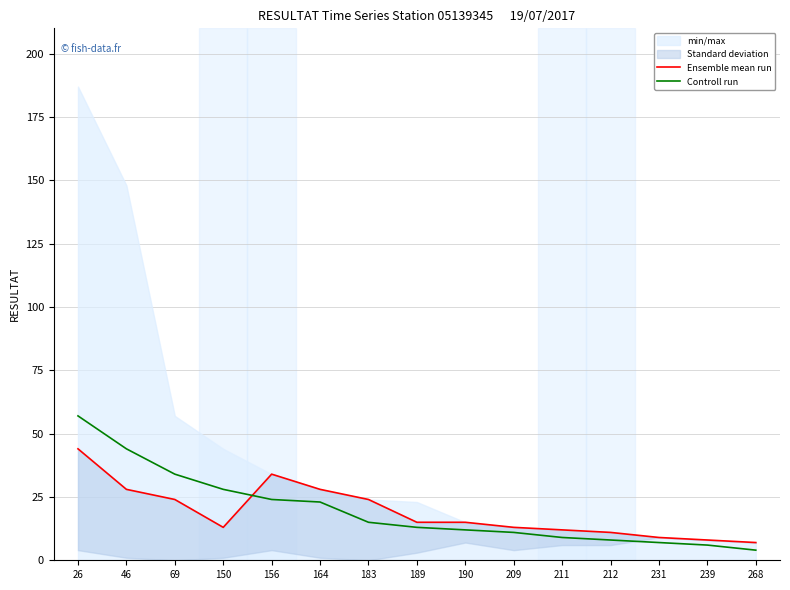

Reading left to right, transcribe all the data shown in this chart.

Ensemble mean run: 26=44	46=28	69=24	150=13	156=34	164=28	183=24	189=15	190=15	209=13	211=12	212=11	231=9	239=8	268=7
Controll run: 26=57	46=44	69=34	150=28	156=24	164=23	183=15	189=13	190=12	209=11	211=9	212=8	231=7	239=6	268=4